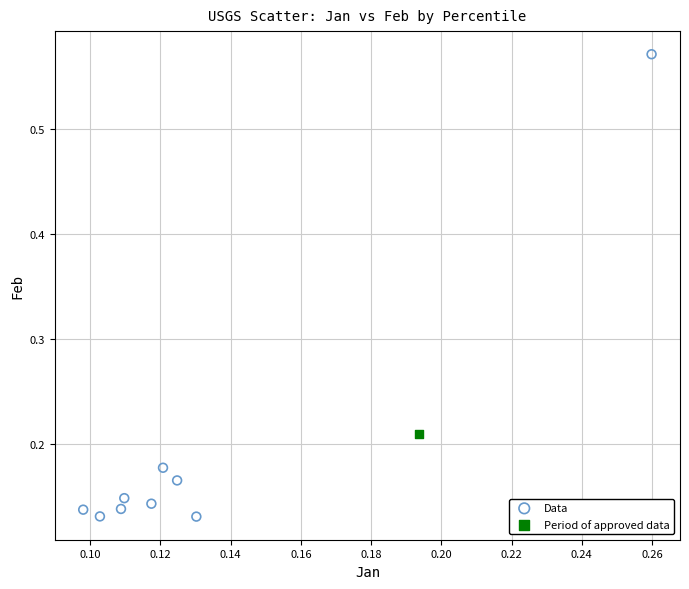

What are all the series names shown in the legend?

Data, Period of approved data